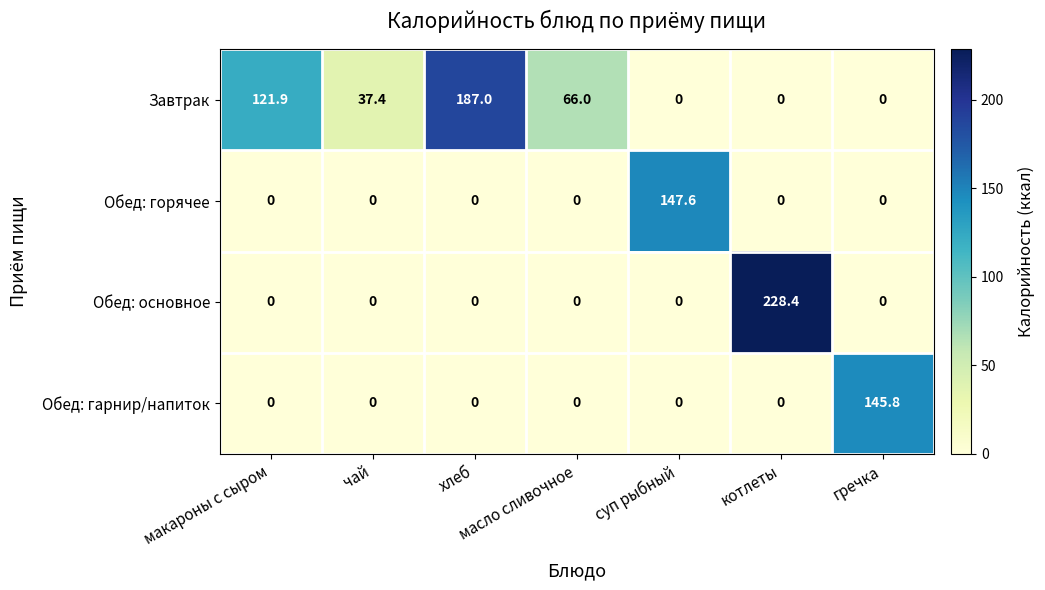

Which category has the highest value in the Обед: гарнир/напиток series?

гречка